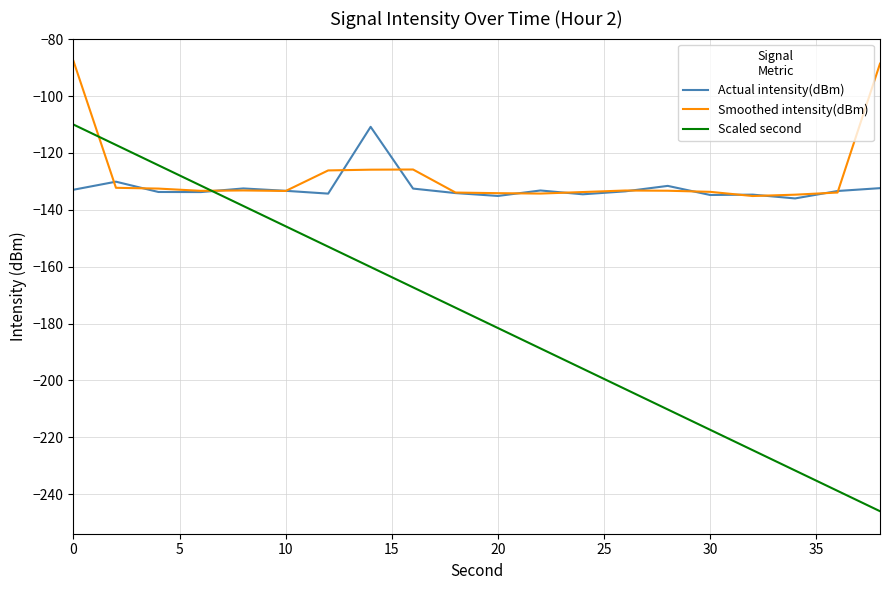

True or false: Smoothed intensity(dBm) and Scaled second intersect in this chart.

True